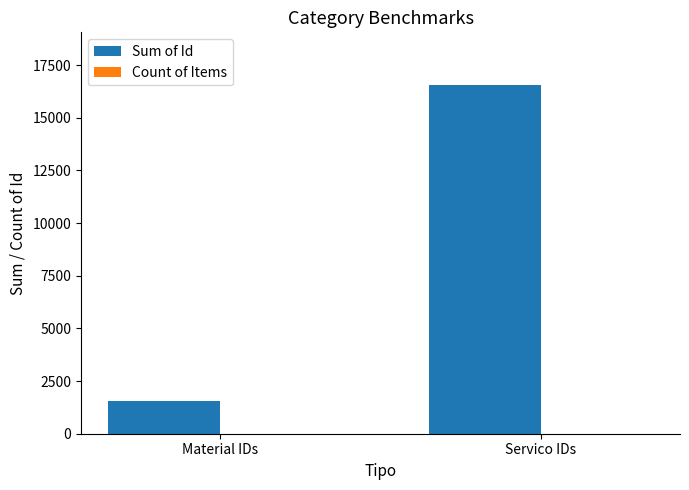

How many data points does each series have?

2